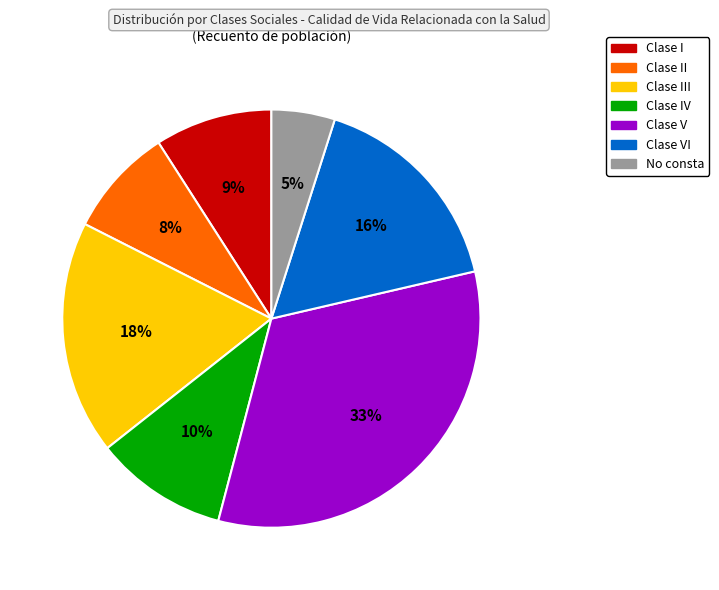

How many slices are in this pie chart?

7